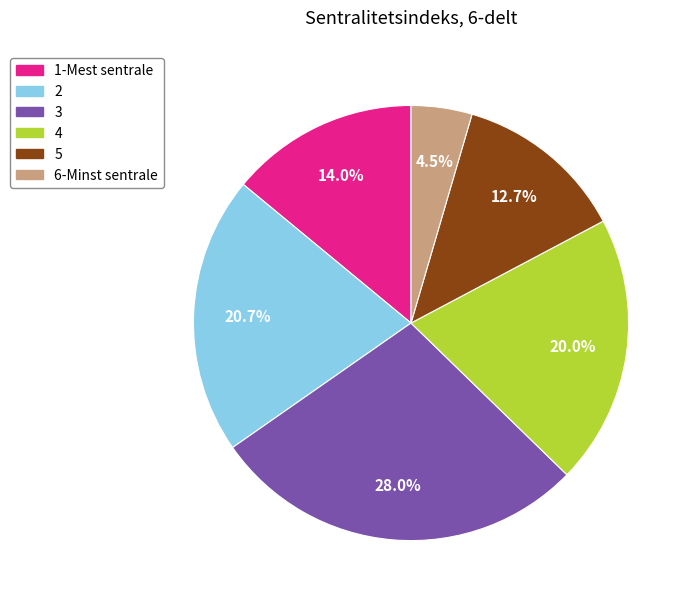

Which has a higher value, 5 or 2?

2